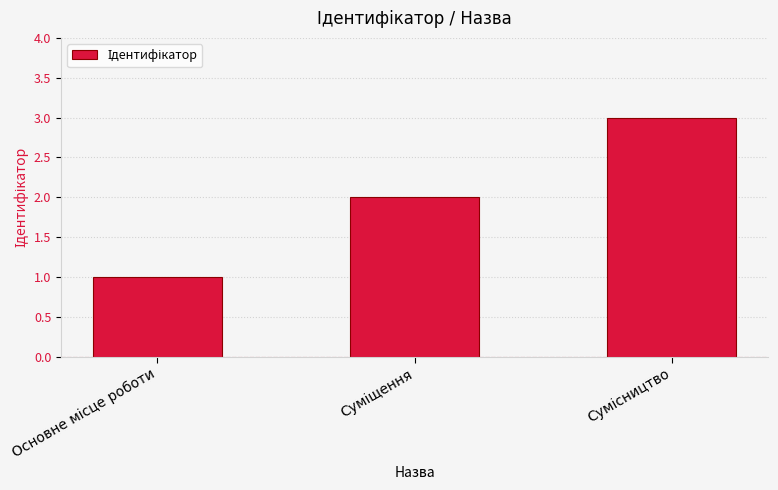

What is the value of the 1st bar from the left?

1